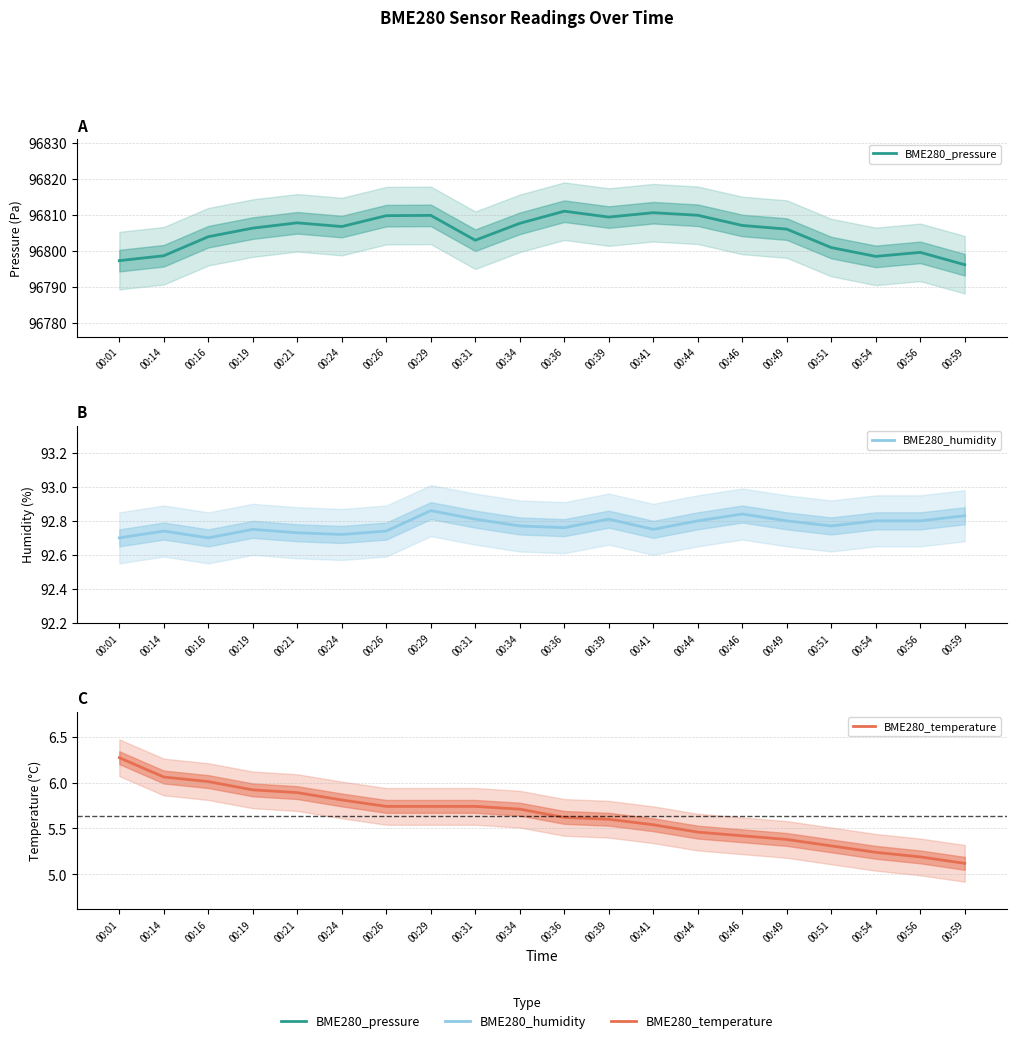

What is the sum of all BME280_pressure values?

1936100.4